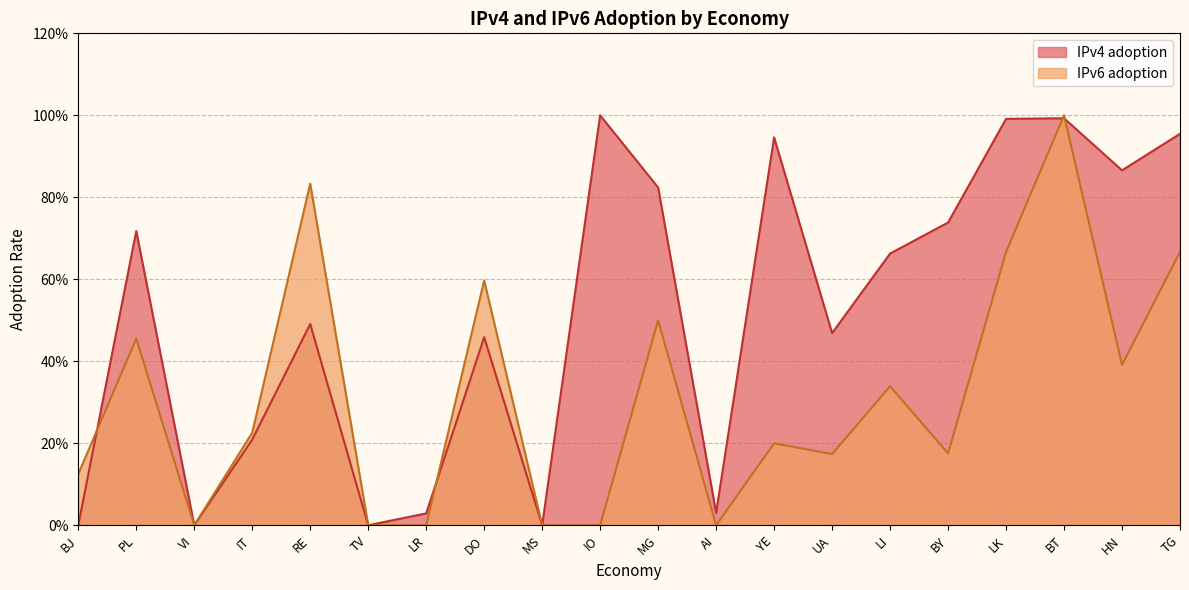

Which category has the lowest value across all series?

BJ